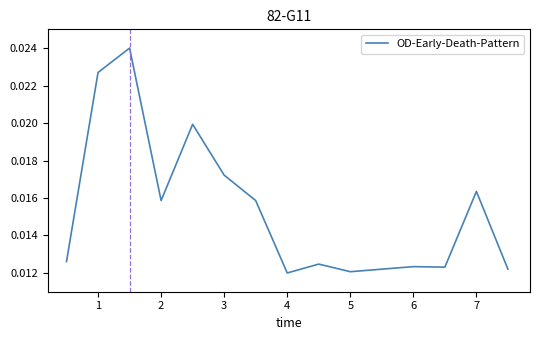

Does the chart display data point markers on the line(s)?

No